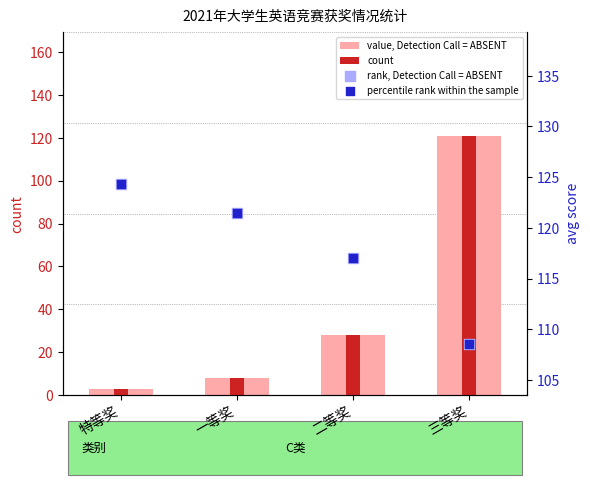

Which series contains the lowest Y value?

value, Detection Call = ABSENT